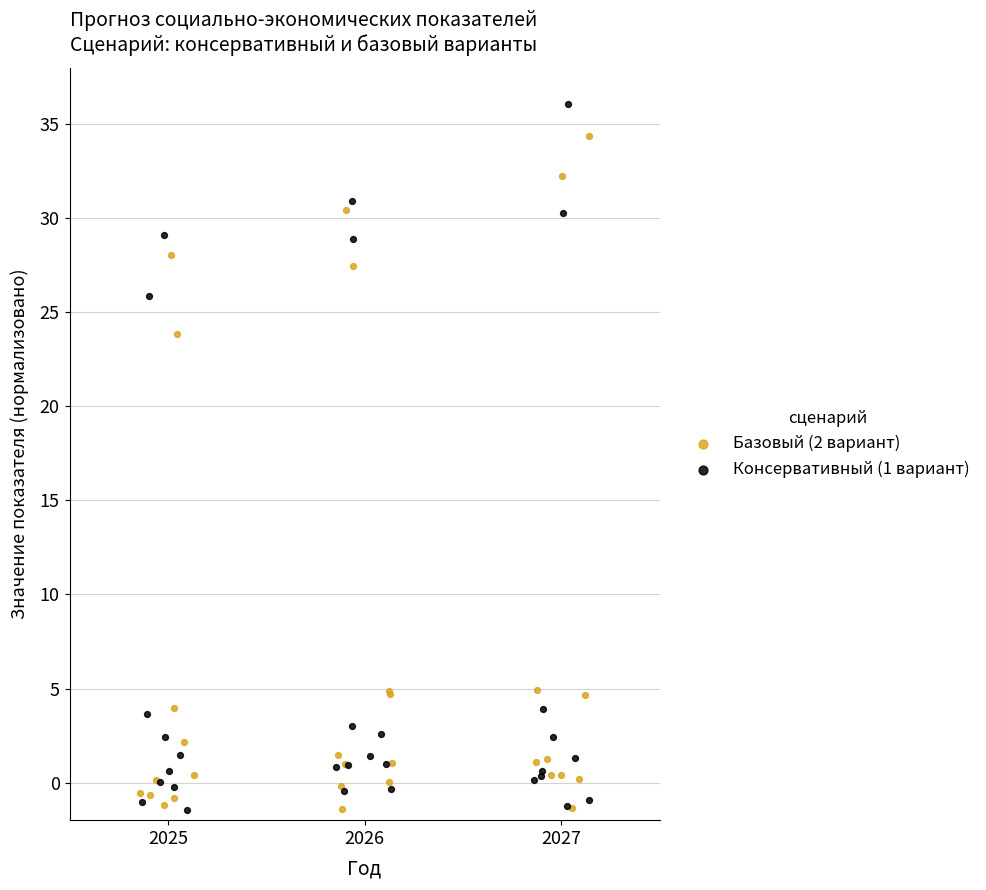

What are all the series names shown in the legend?

Базовый (2 вариант), Консервативный (1 вариант)